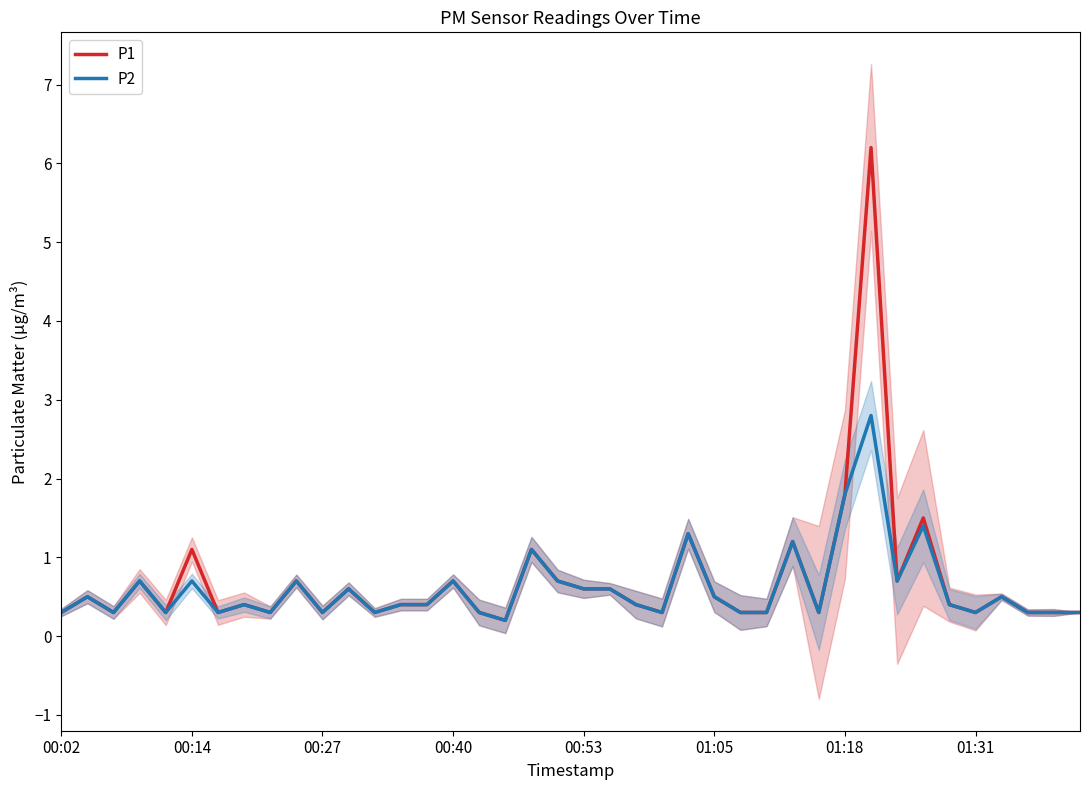

True or false: P2 and P1 cross at least once.

False